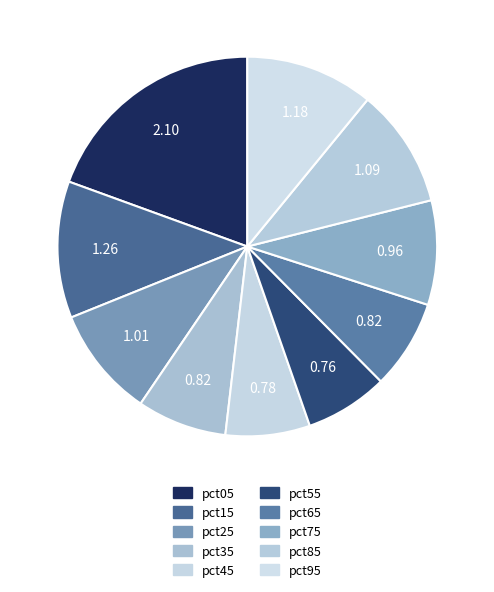

The pct25 slice represents 9% of the pie. True or false?

True